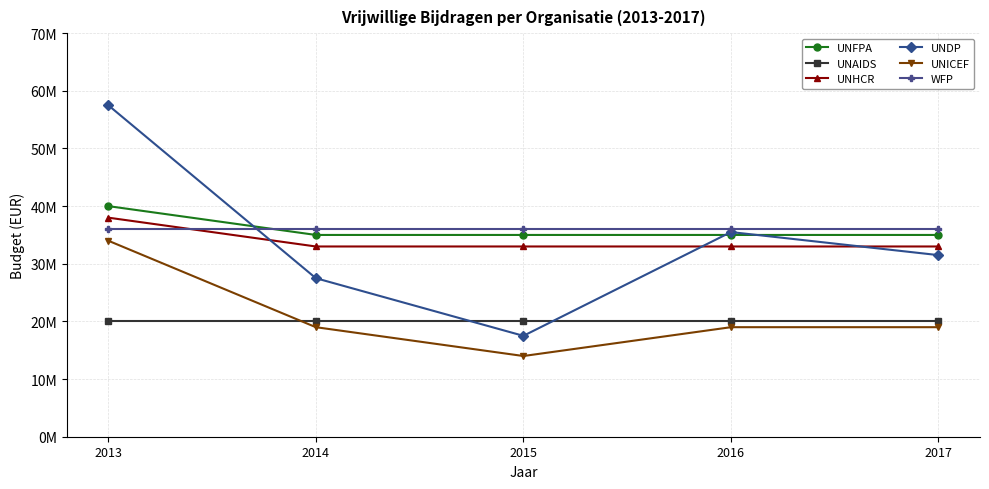

Reading left to right, list all the values displayed in this chart.

UNFPA: 40000000	35000000	35000000	35000000	35000000
UNAIDS: 20000000	20000000	20000000	20000000	20000000
UNHCR: 38000000	33000000	33000000	33000000	33000000
UNDP: 57500000	27500000	17500000	35500000	31500000
UNICEF: 34000000	19000000	14000000	19000000	19000000
WFP: 36000000	36000000	36000000	36000000	36000000